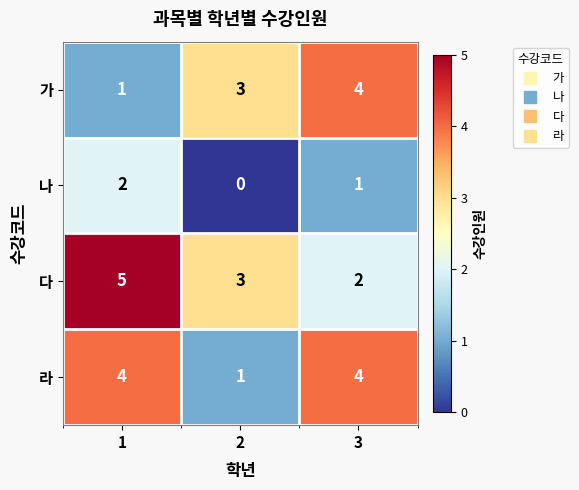

What is the maximum value shown in the chart?

5